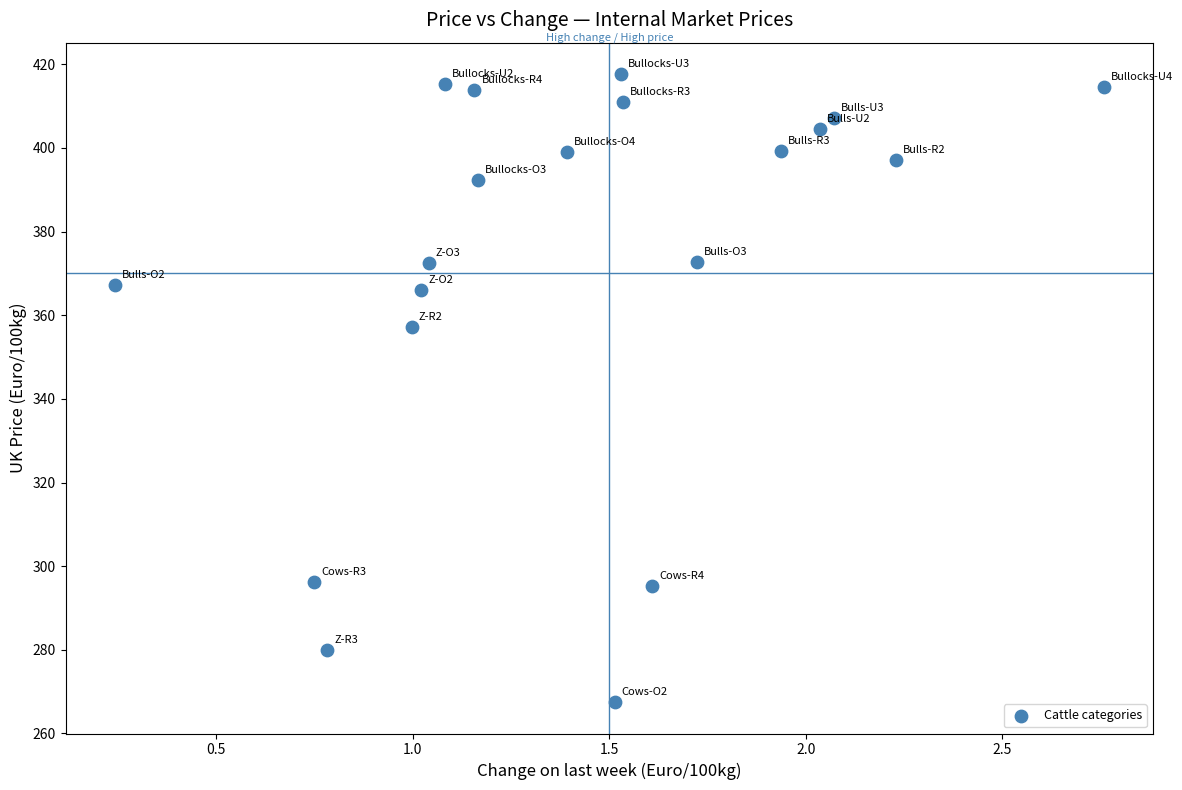

What Y value in the scatter plot is closest to 342?

357.2